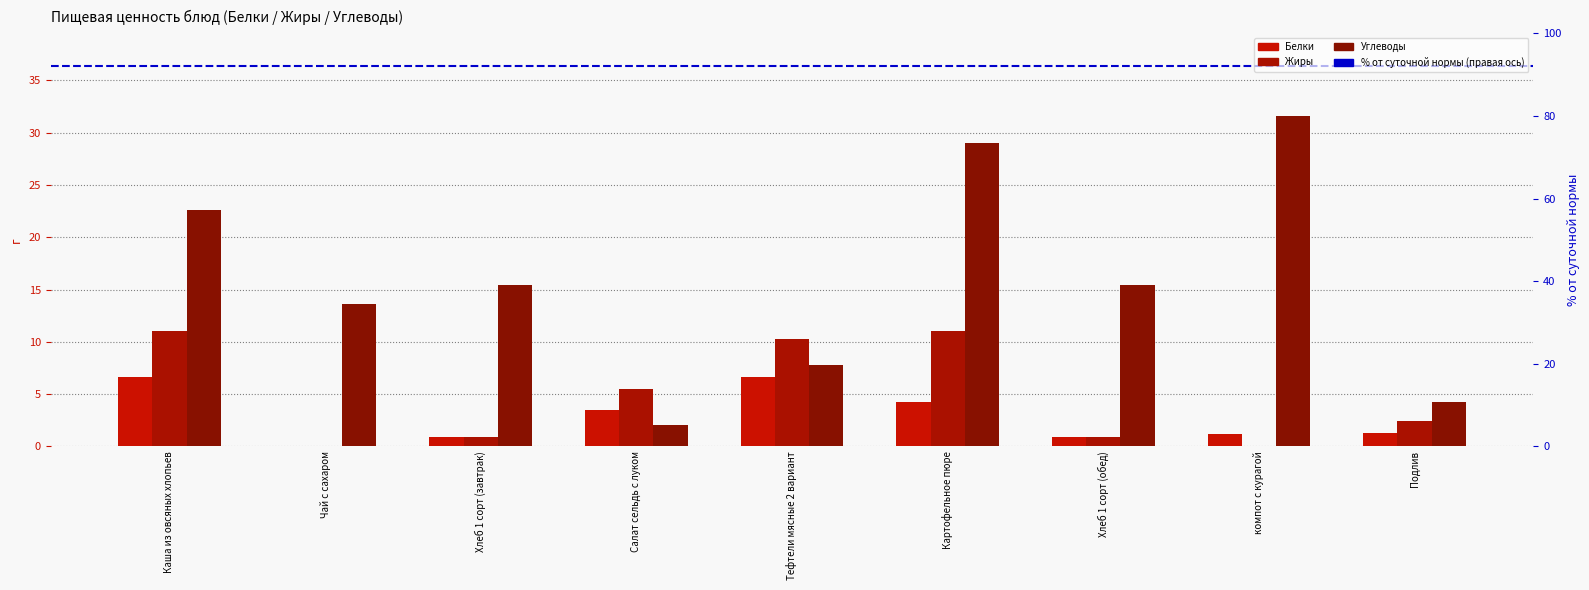

At Картофельное пюре, list the series in order from largest to smallest.

Углеводы, Жиры, Белки